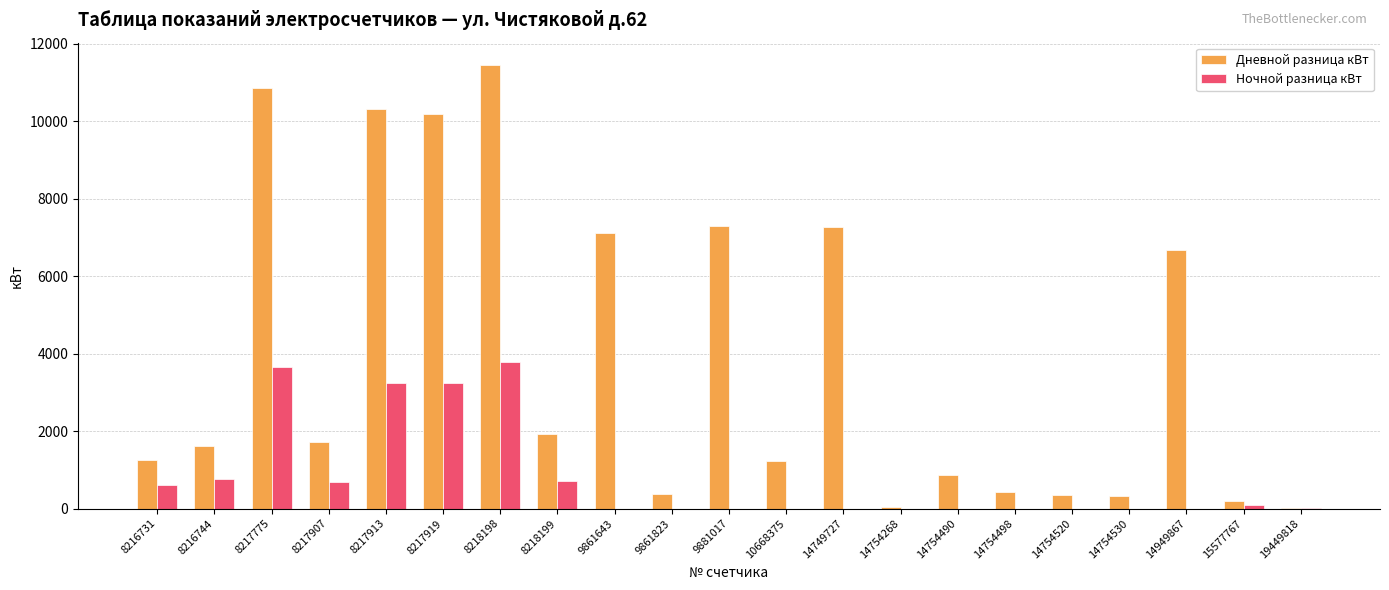

Which series changed the most between 10668375 and 14754520?

Дневной разница кВт